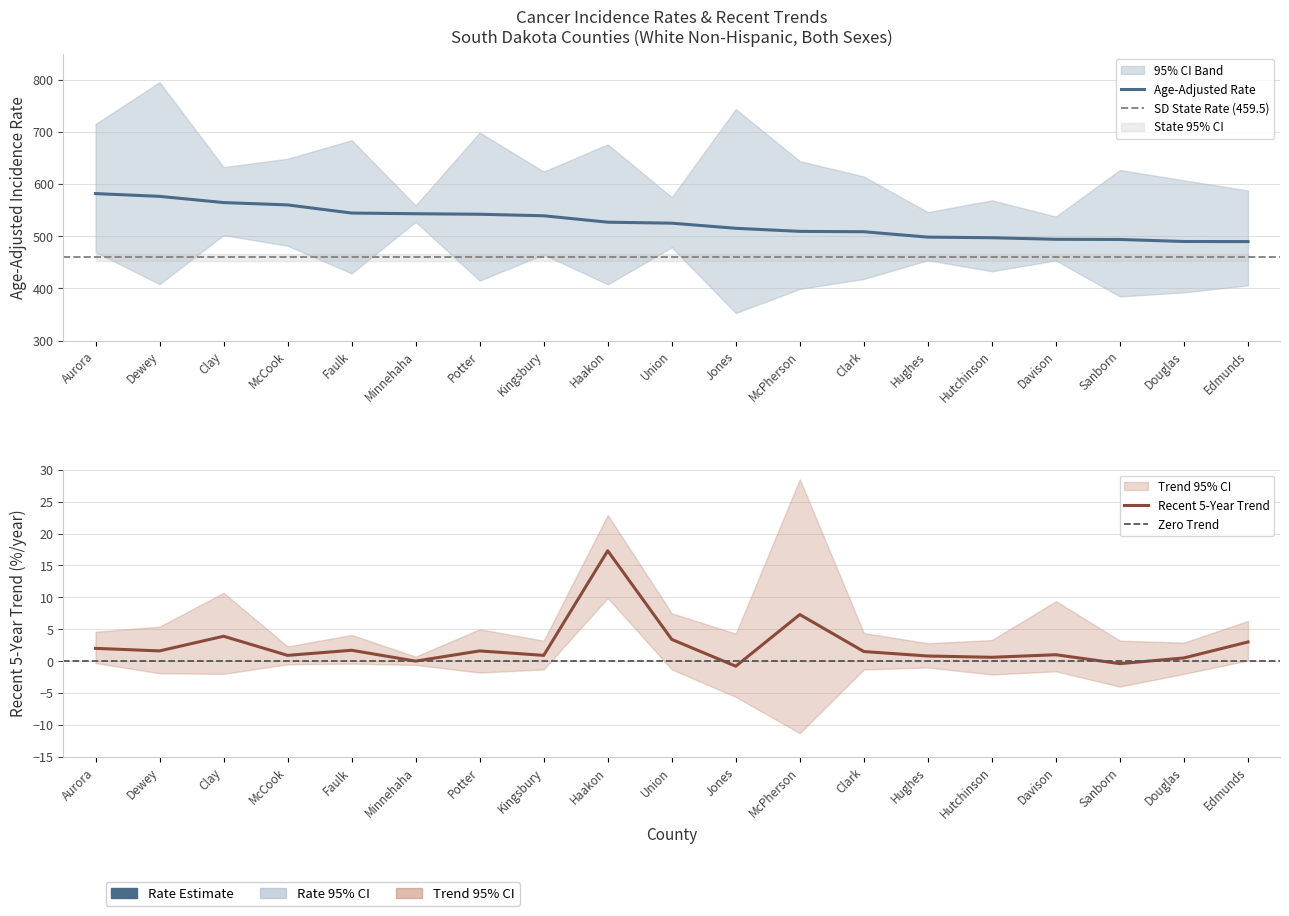

The Recent 5-Year Trend series shows 11.7 at McPherson. True or false?

False